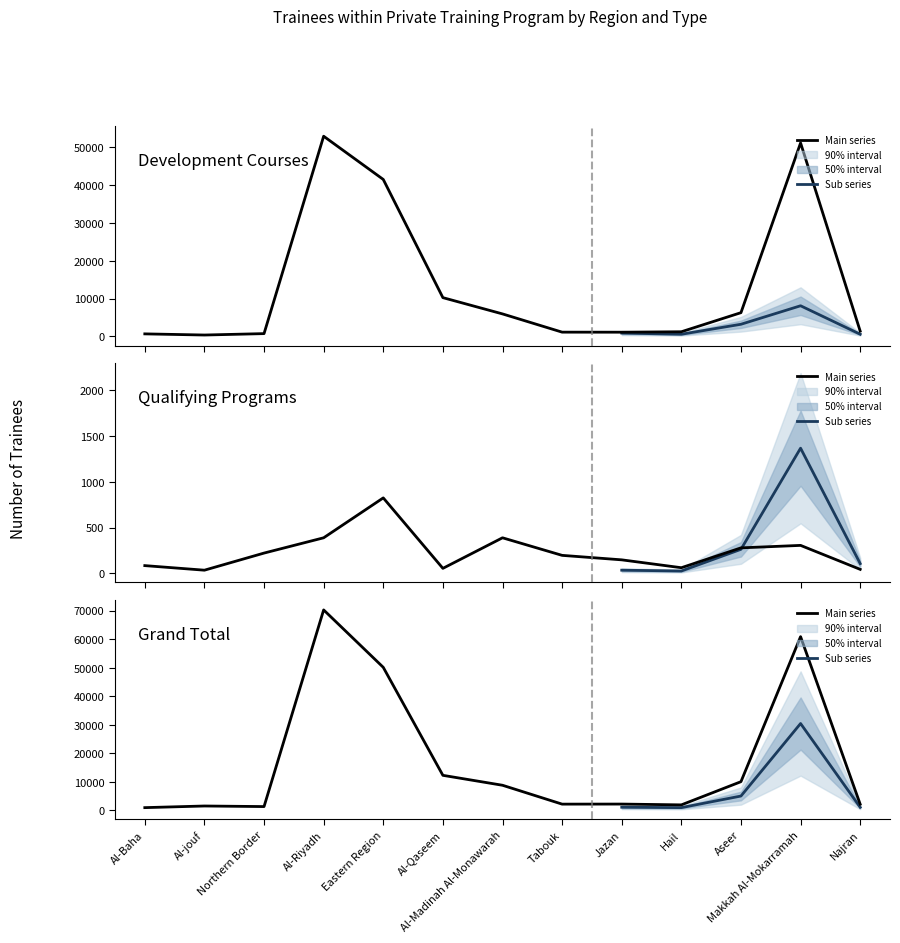

At Jazan, list the series in order from largest to smallest.

Grand Total, Development Courses Total, Qualifying Programs Total